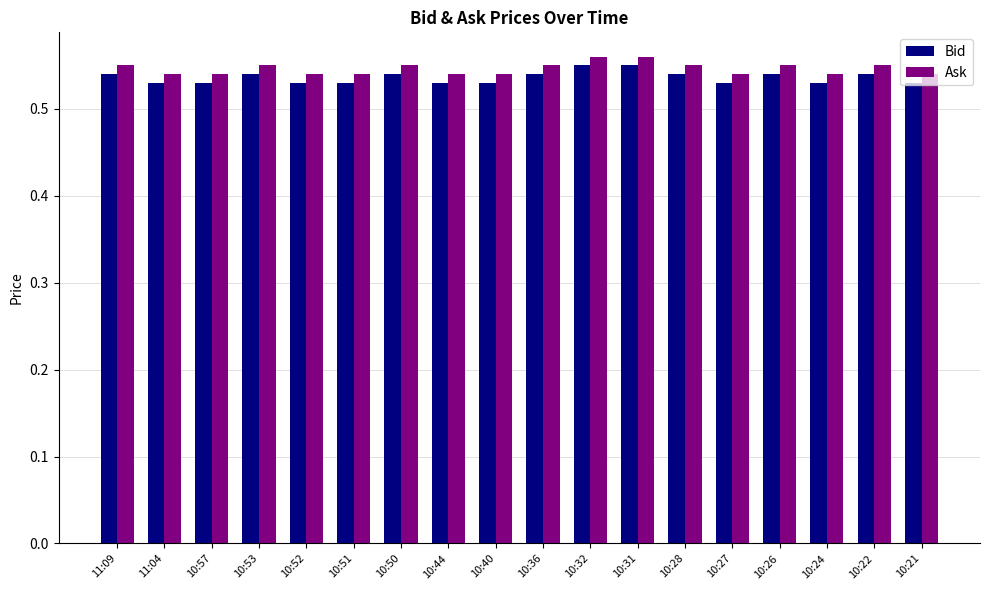

The value of Bid at 10:53 is 0.7. True or false?

False